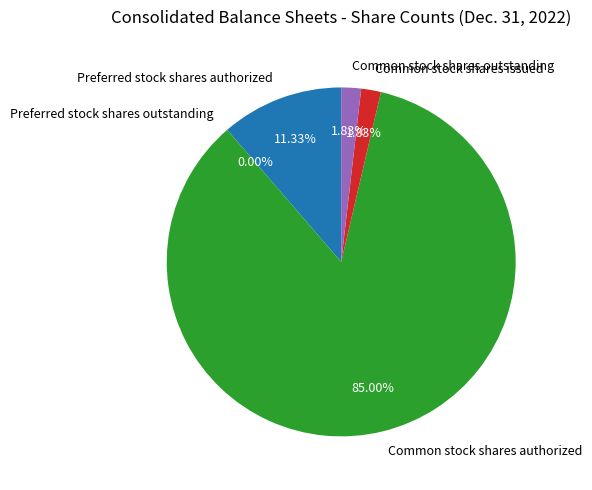

To the nearest percent, what is the difference between the Common stock shares outstanding and Common stock shares authorized slice percentages?

83%